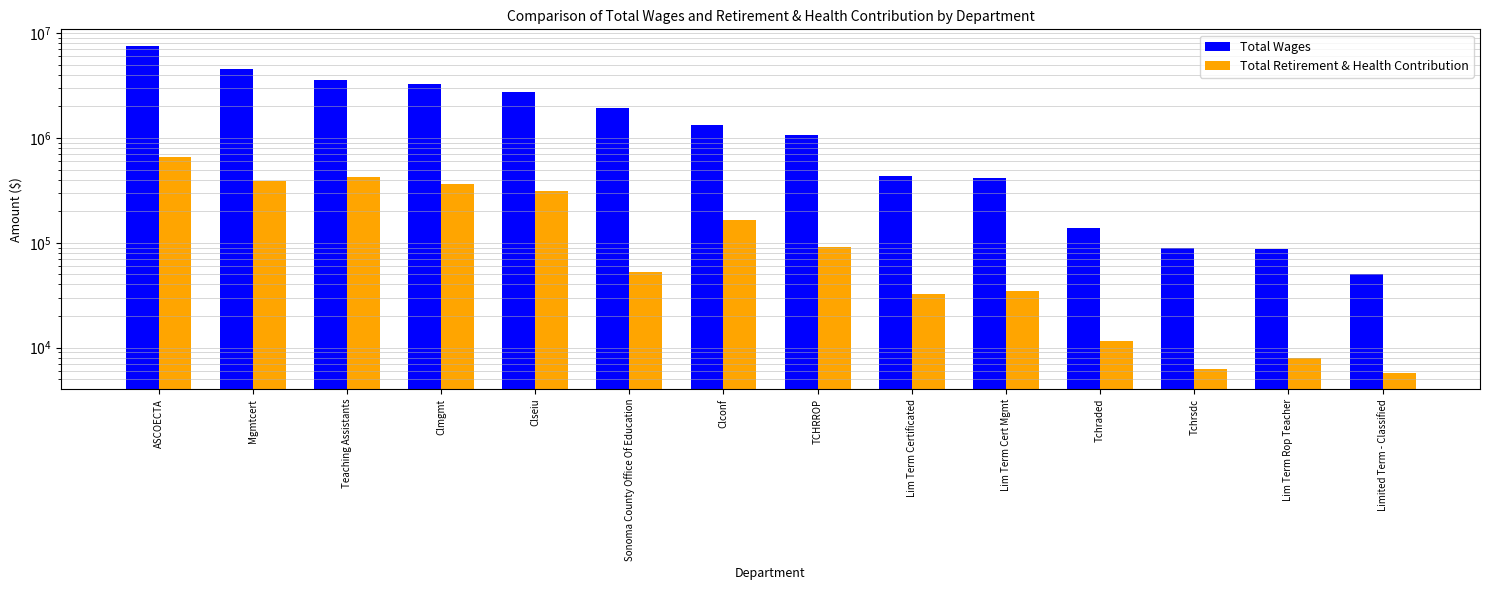

The Total Retirement & Health Contribution series shows 47478 at Lim Term Cert Mgmt. True or false?

False